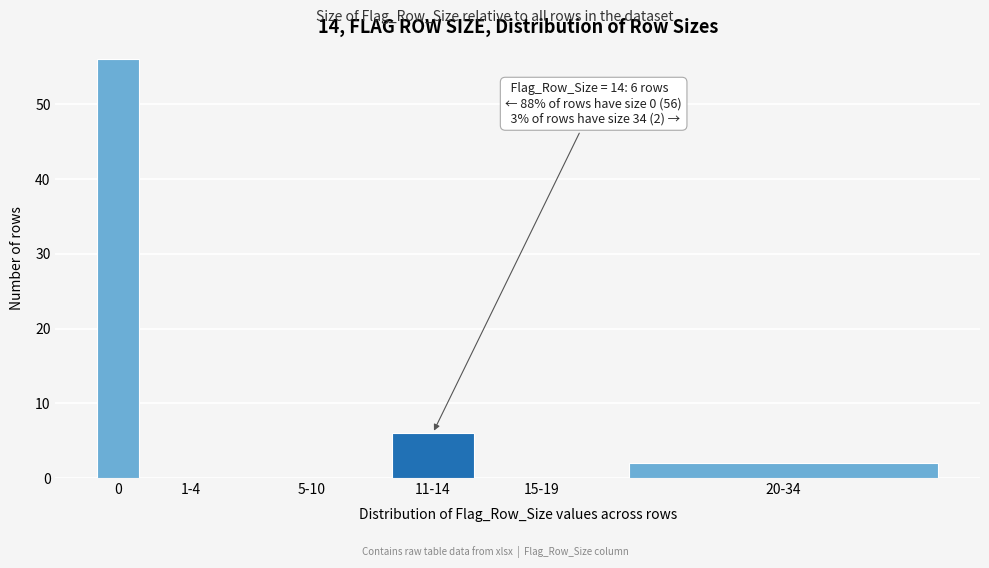

Reading right to left, extract all data points from this chart.

20-34=2	15-19=0	11-14=6	5-10=0	1-4=0	0=56